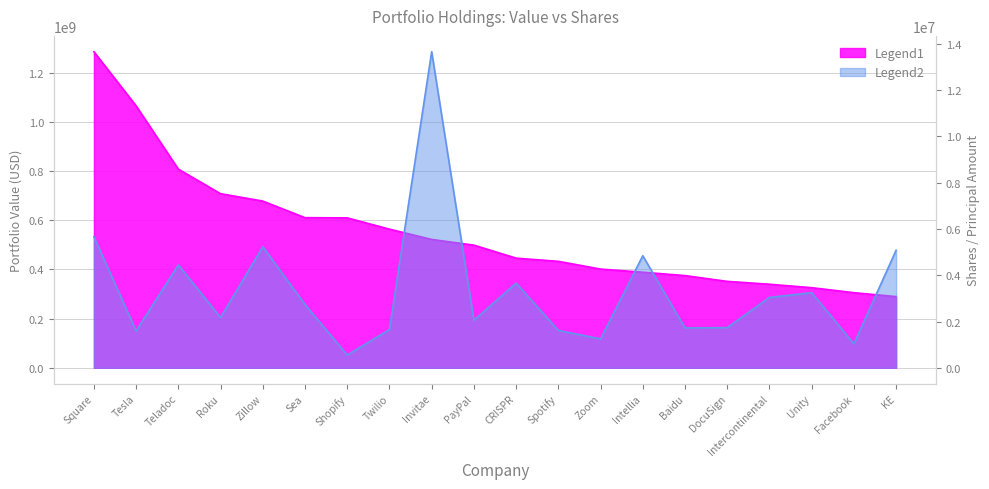

What is the difference between the highest and lowest values at Twilio?

562315962